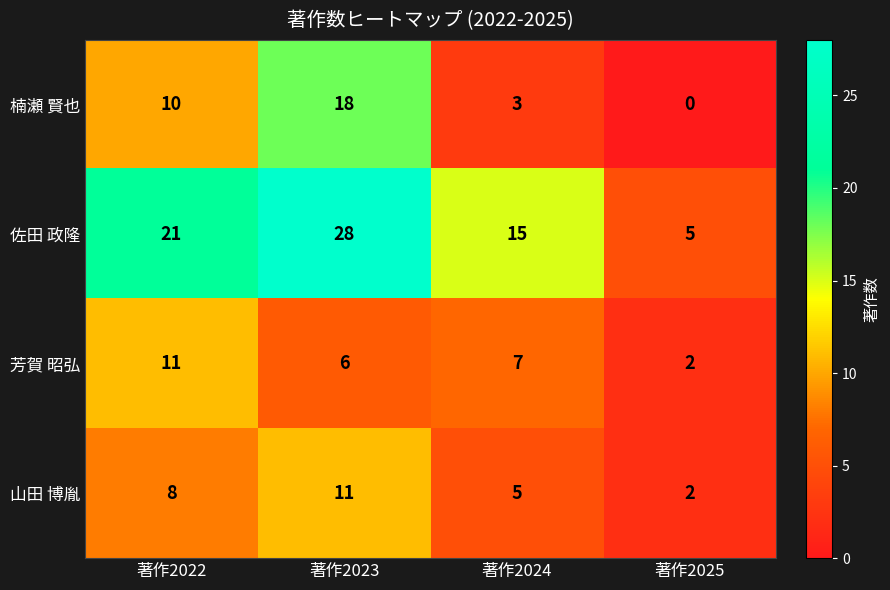

At how many categories does at least one series exceed 9?

3